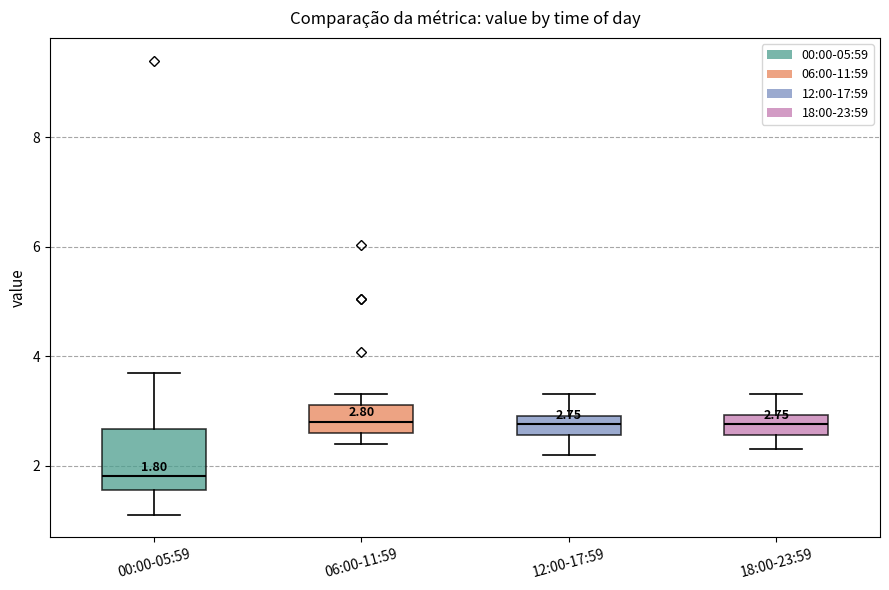

Which box is the tallest, from its lower edge to its upper edge?

00:00-05:59